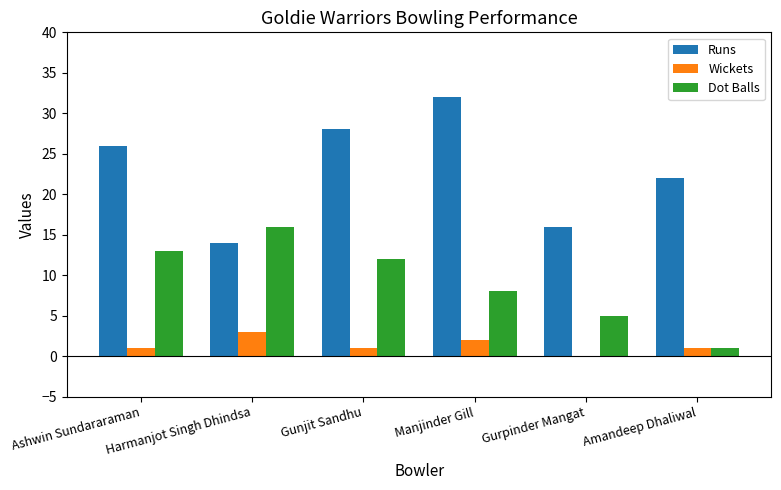

Which series has the largest total across all categories?

Runs